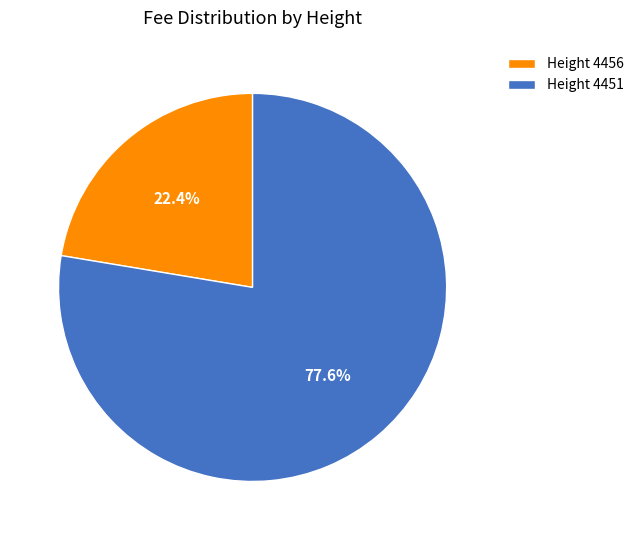

To the nearest percent, what is the average slice percentage?

50%